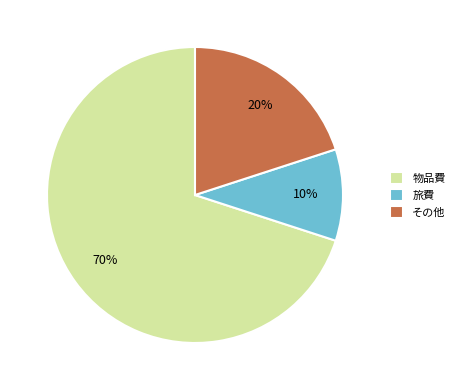

Do その他 and 旅費 together represent more than half of the pie?

No